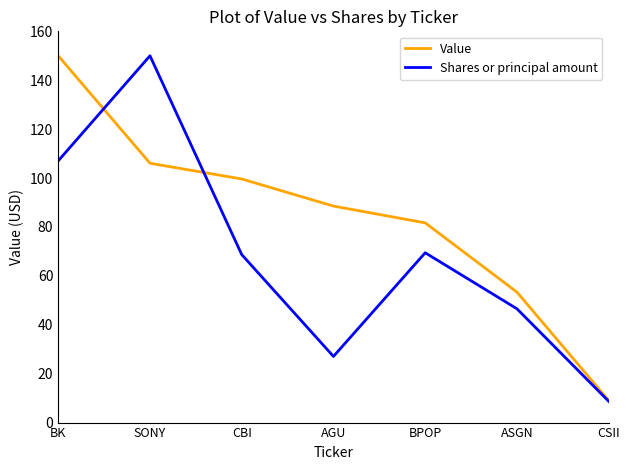

Which category has the highest value in the Shares or principal amount series?

SONY